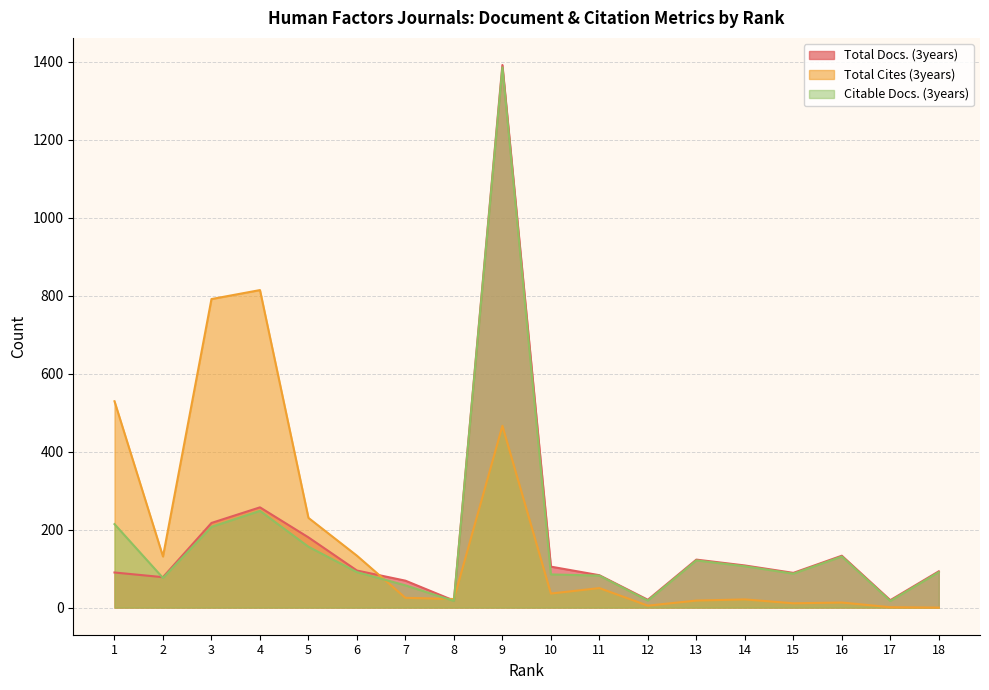

What is the difference between the second highest and minimum values in the Citable Docs. (3years) series?

231